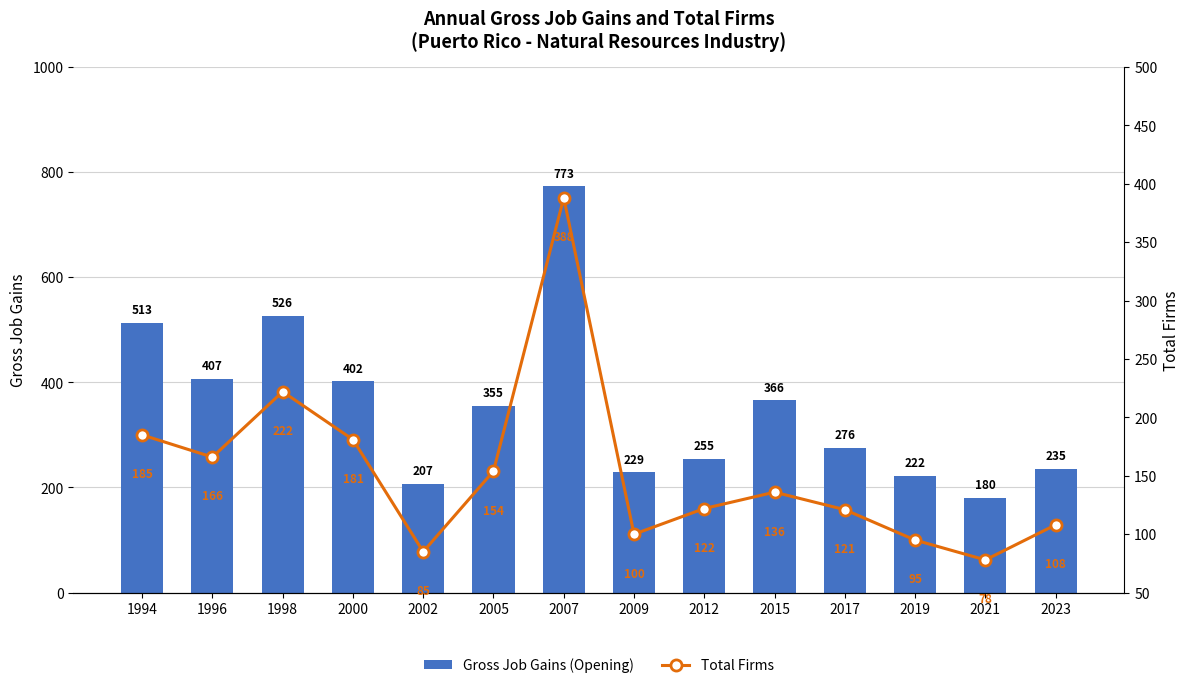

Which category has the highest value in the Gross Job Gains (Opening) series?

2007